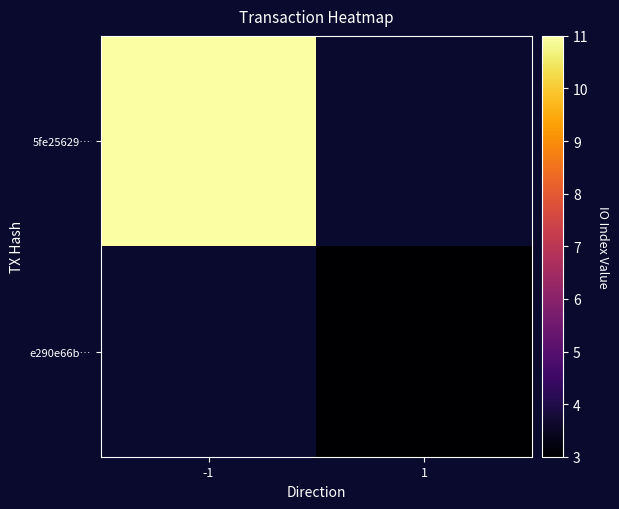

Is the value of e290e66b… at -1 greater than the value of 5fe25629… at 1?

No